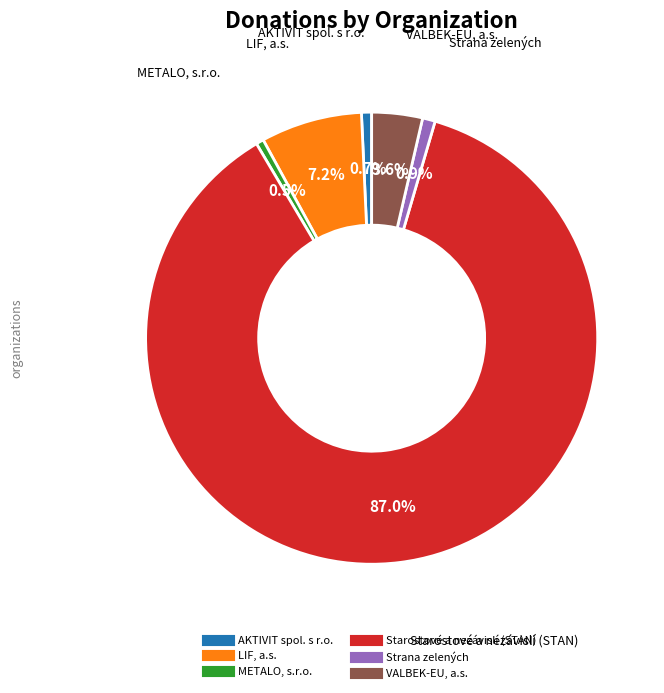

To the nearest percent, what is the average slice percentage?

17%